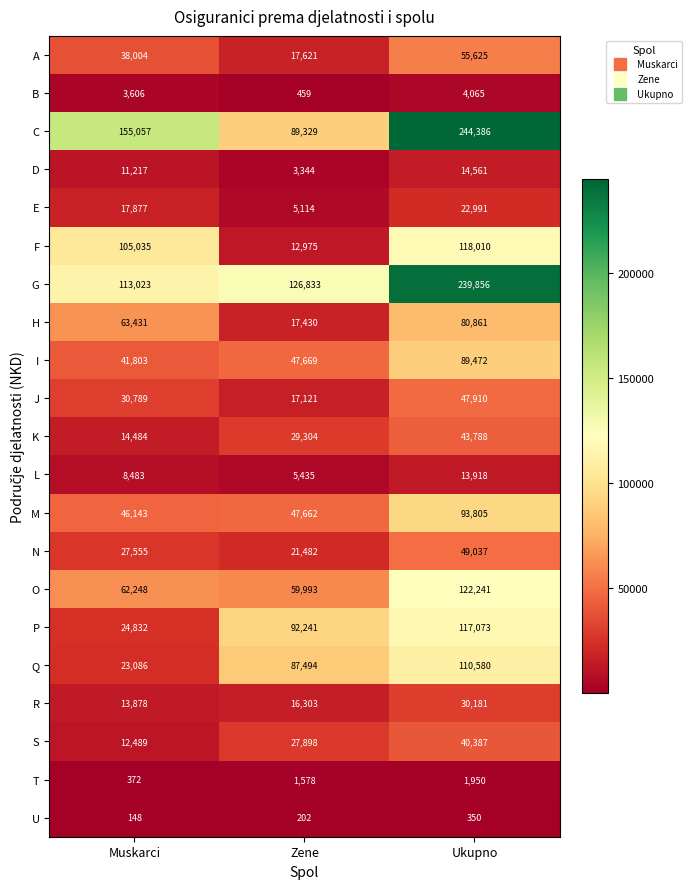

Rank the series by their maximum value, from highest to lowest.

C, G, O, F, P, Q, M, I, H, A, N, J, K, S, R, E, D, L, B, T, U